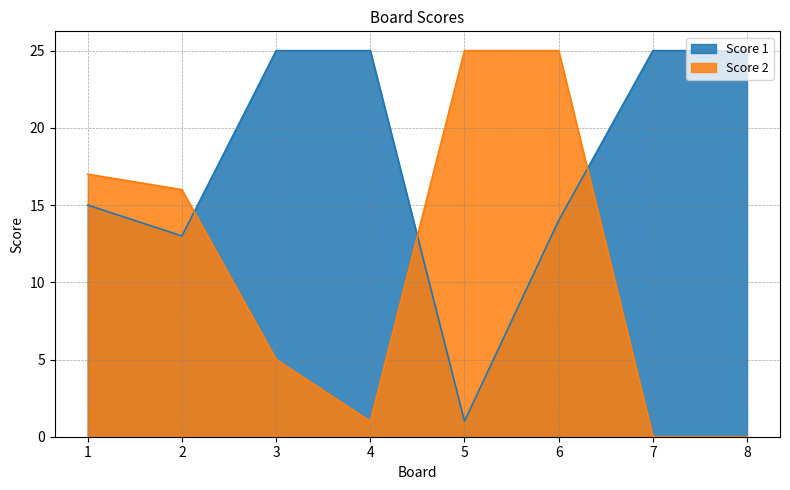

What is the value of the Score 2 point at the 1st from the left?

17